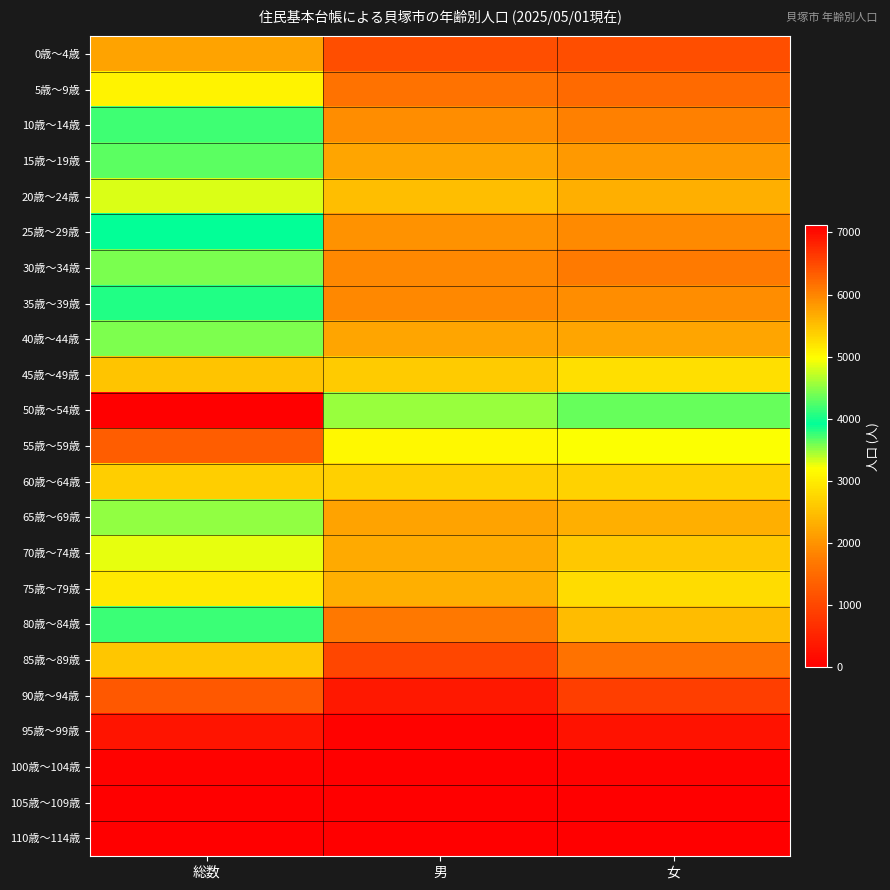

Reading left to right, transcribe all the data shown in this chart.

0歳～4歳: 総数=2188	男=1100	女=1088
5歳～9歳: 総数=3086	男=1588	女=1498
10歳～14歳: 総数=3746	男=1944	女=1802
15歳～19歳: 総数=4287	男=2224	女=2063
20歳～24歳: 総数=4834	男=2503	女=2331
25歳～29歳: 総数=3896	男=1980	女=1916
30歳～34歳: 総数=3577	男=1873	女=1704
35歳～39歳: 総数=3818	男=1872	女=1946
40歳～44歳: 総数=4423	男=2210	女=2213
45歳～49歳: 総数=5465	男=2624	女=2841
50歳～54歳: 総数=7120	男=3481	女=3639
55歳～59歳: 総数=6329	男=3120	女=3209
60歳～64歳: 総数=5383	男=2670	女=2713
65歳～69歳: 総数=4514	男=2183	女=2331
70歳～74歳: 総数=4881	男=2270	女=2611
75歳～79歳: 総数=5155	男=2334	女=2821
80歳～84歳: 総数=4148	男=1673	女=2475
85歳～89歳: 総数=2577	男=975	女=1602
90歳～94歳: 総数=1229	男=345	女=884
95歳～99歳: 総数=303	男=44	女=259
100歳～104歳: 総数=38	男=7	女=31
105歳～109歳: 総数=3	男=1	女=2
110歳～114歳: 総数=0	男=0	女=0